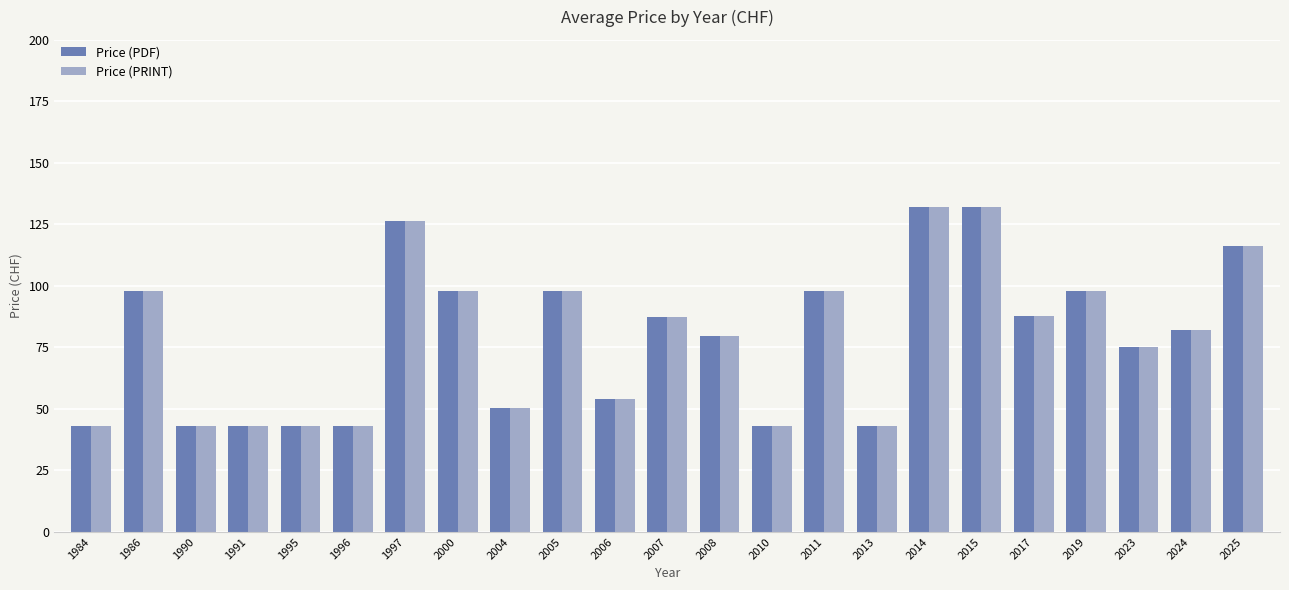

How many categories are shown in the chart?

23